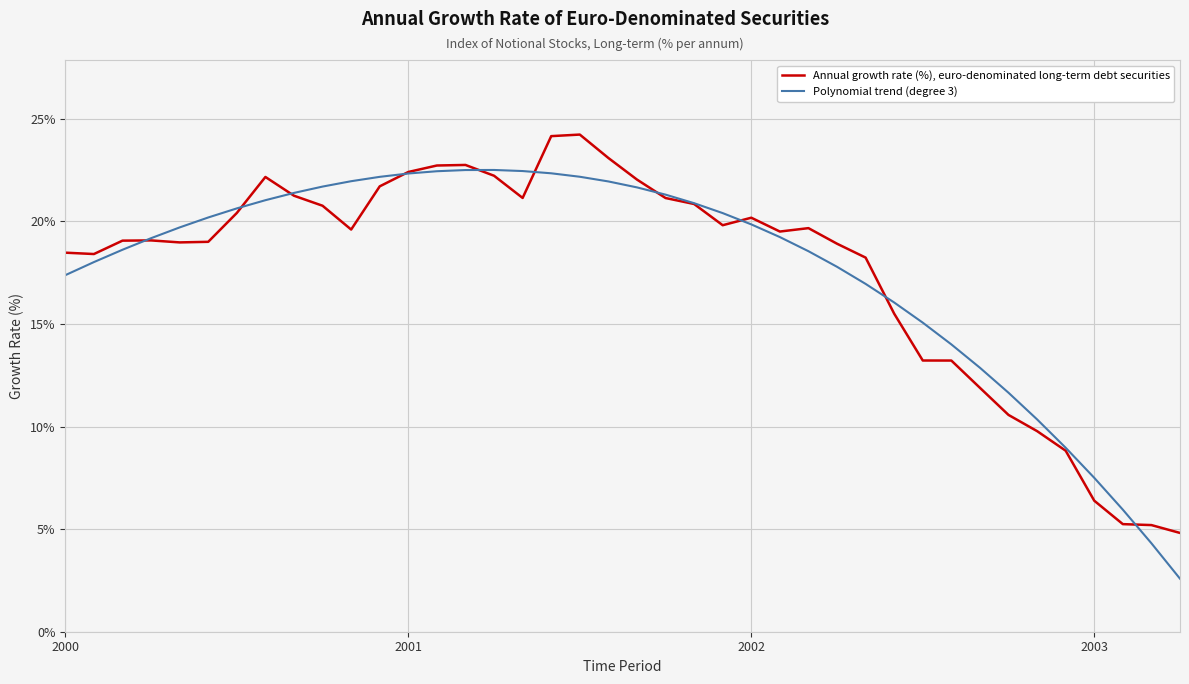

Rank the series by their maximum value, from highest to lowest.

Annual growth rate (%), euro-denominated long-term debt securities, Polynomial trend (degree 3)